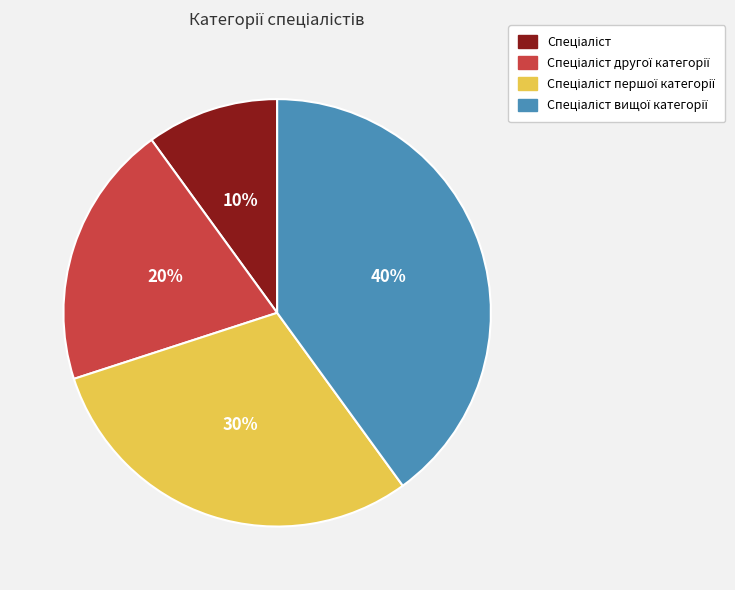

To the nearest percent, what is the average slice percentage?

25%